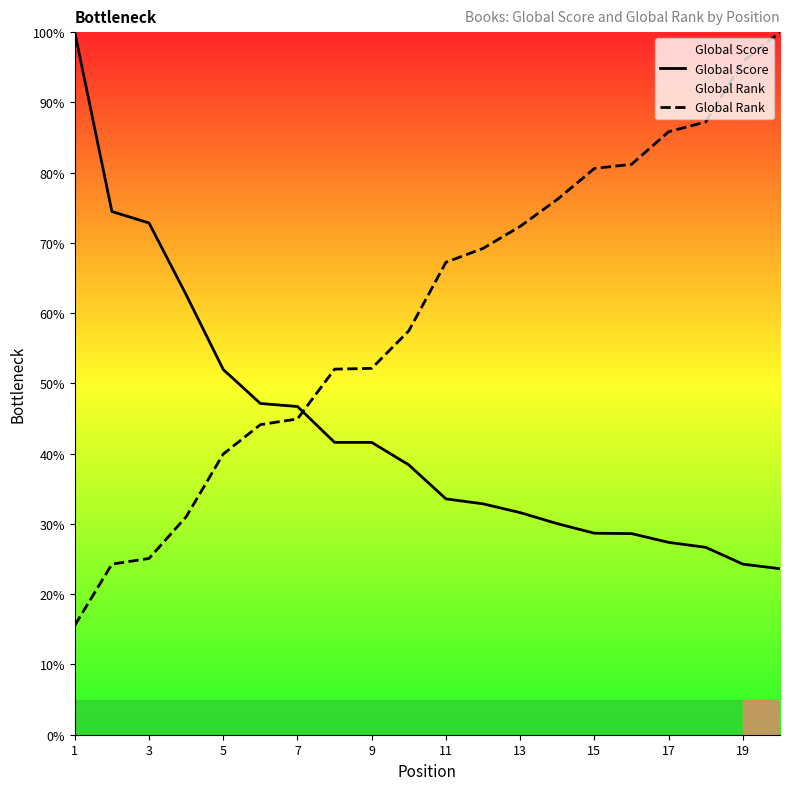

What value does the Global Rank series have at 1?

15.6